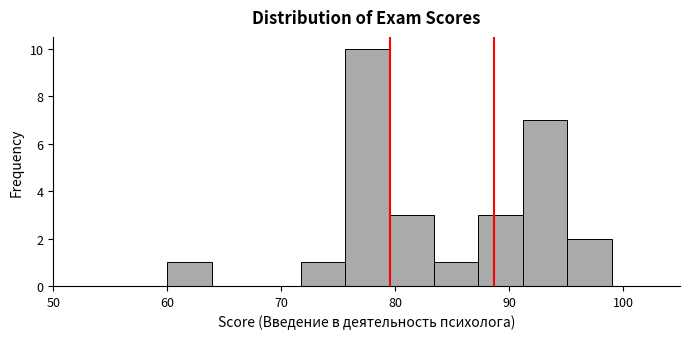

Read against the x-axis, roughly where is the centre of the tallest bar?

78